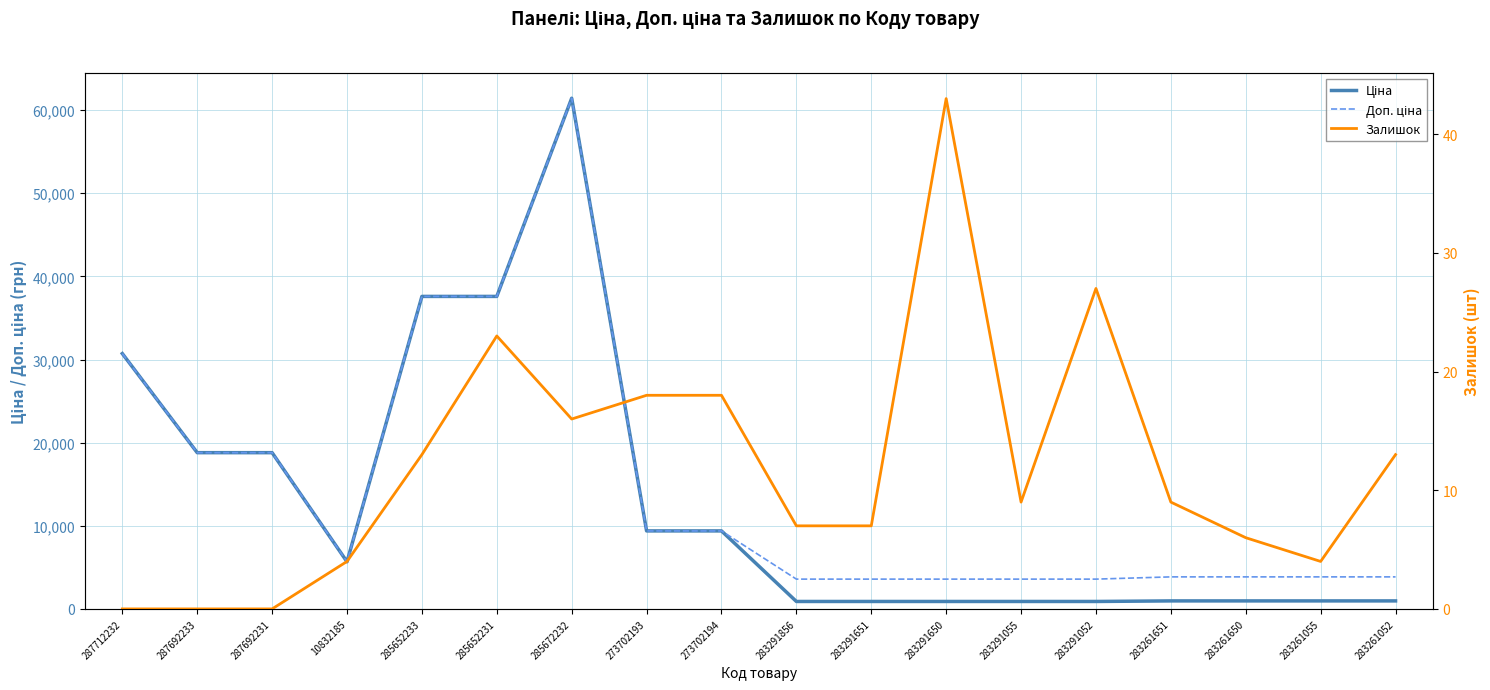

How many lines are shown in the chart?

3